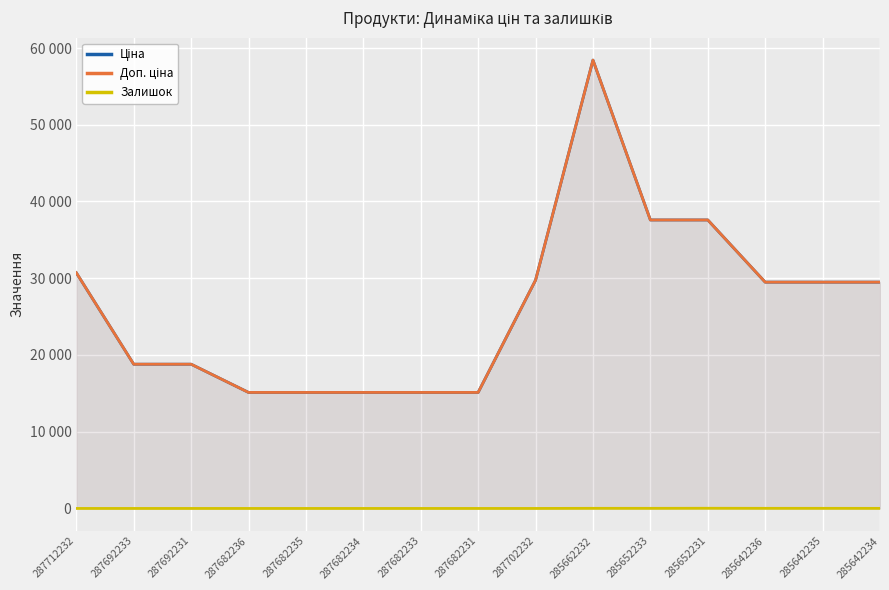

Reading left to right, extract all data points from this chart.

Ціна: 30717.1	18796.8	18796.8	15120.0	15120.0	15120.0	15120.0	15120.0	29747.2	58426.5	37593.6	37593.6	29491.5	29491.5	29491.5
Доп. ціна: 30717.1	18796.8	18796.8	15120.0	15120.0	15120.0	15120.0	15120.0	29747.2	58426.5	37593.6	37593.6	29491.5	29491.5	29491.5
Залишок: 0.0	0.0	0.0	0.0	0.0	0.0	0.0	0.0	0.0	14.0	13.0	23.0	14.0	13.0	9.0